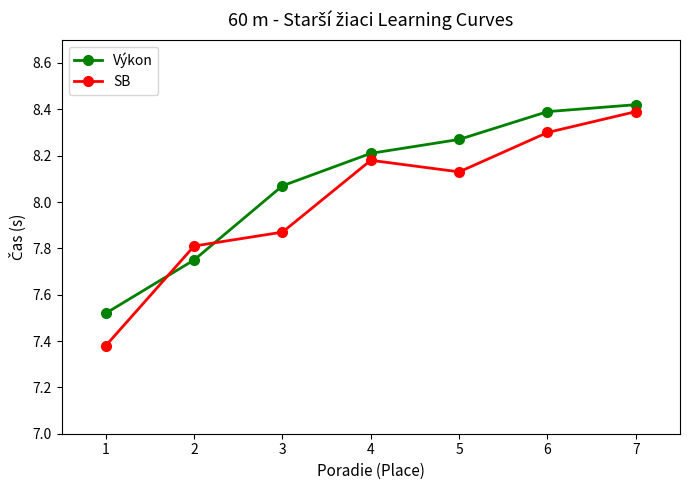

Between 3 and 6, which series saw the biggest shift?

SB